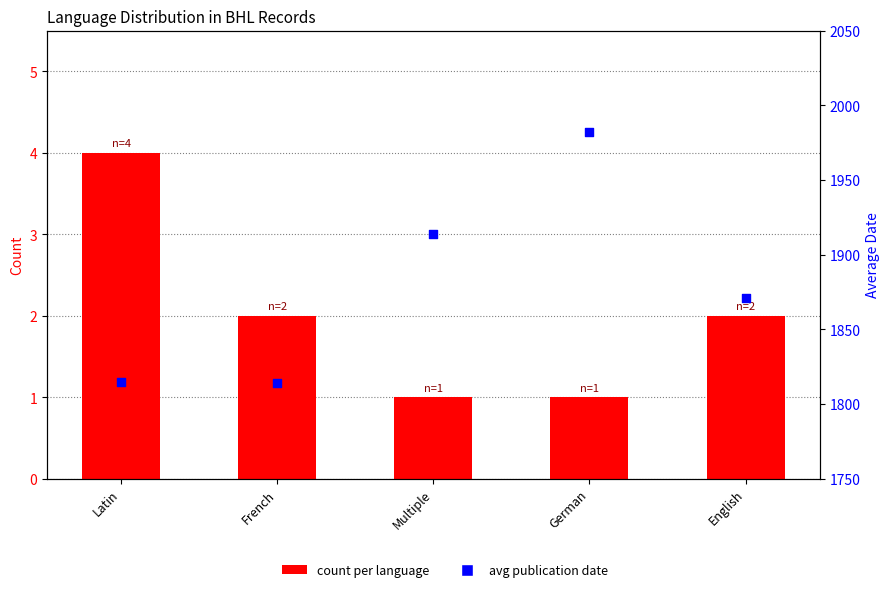

At how many categories does at least one series exceed 686?

5